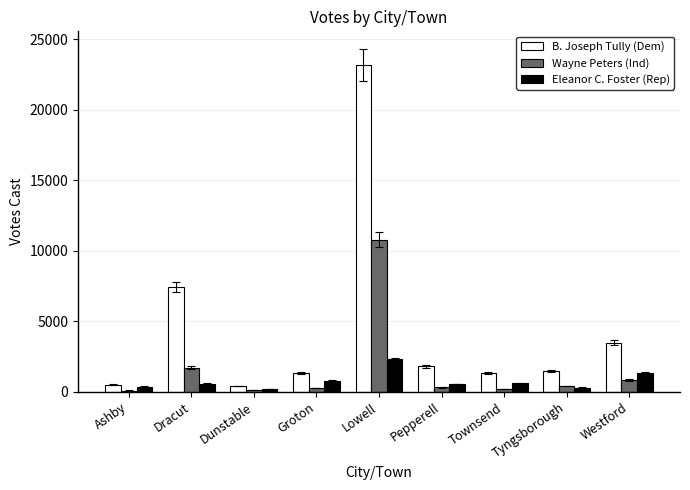

Which series changed the most between Ashby and Westford?

B. Joseph Tully (Dem)